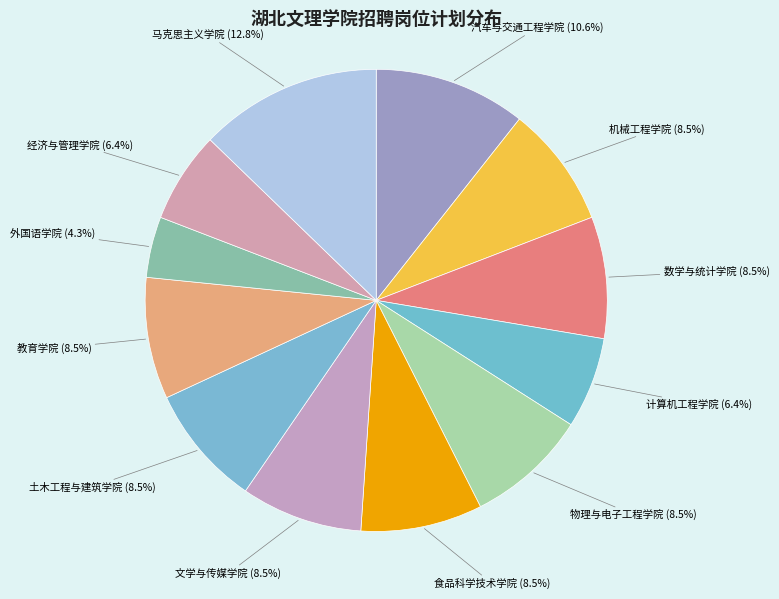

The 马克思主义学院 slice represents 1% of the pie. True or false?

False